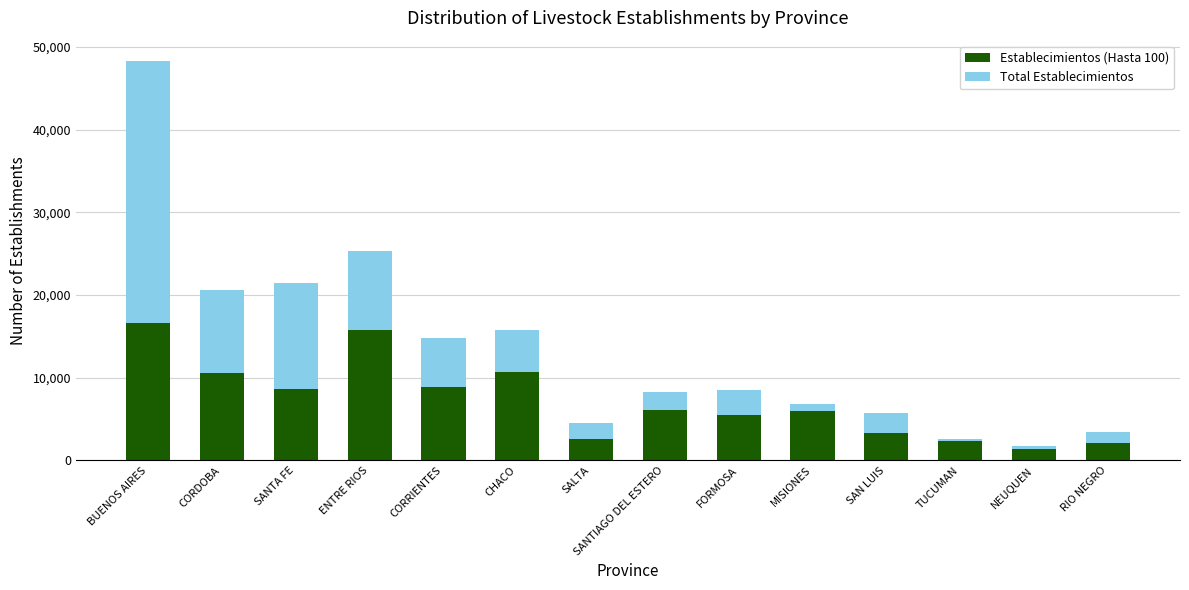

The value of Establecimientos (Hasta 100) at CORDOBA is 10528. True or false?

True